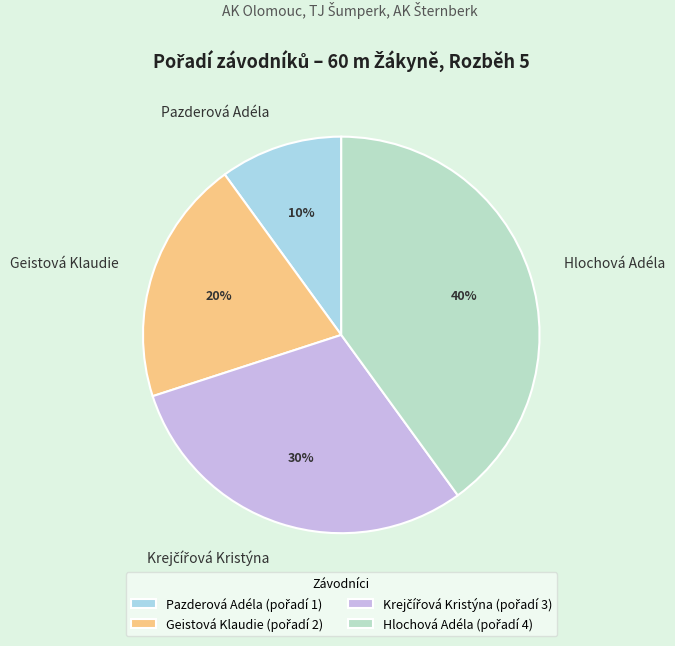

Count the number of slices in the pie.

4